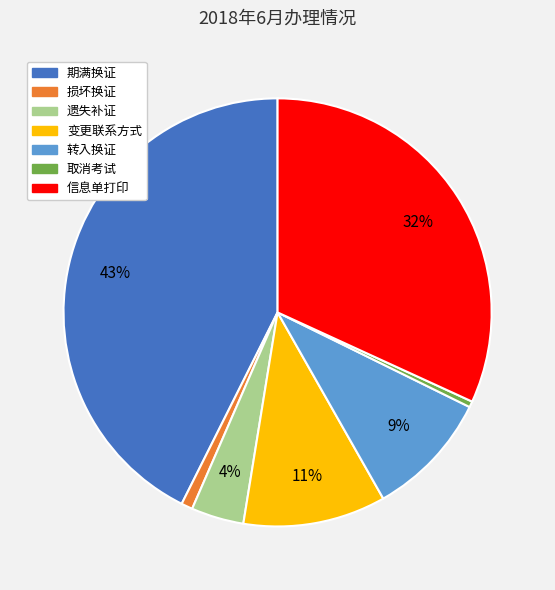

To the nearest percent, what is the difference between the 遗失补证 and 信息单打印 slice percentages?

28%